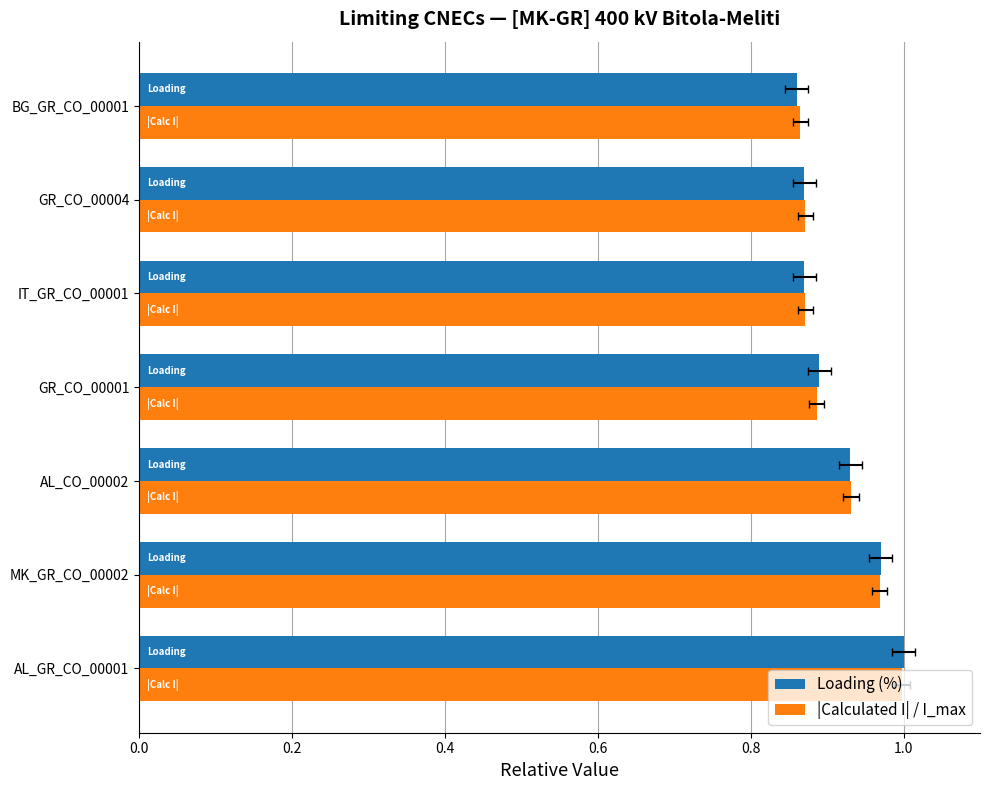

At GR_CO_00004, list the series in order from largest to smallest.

|Calculated I| / I_max, Loading (%)